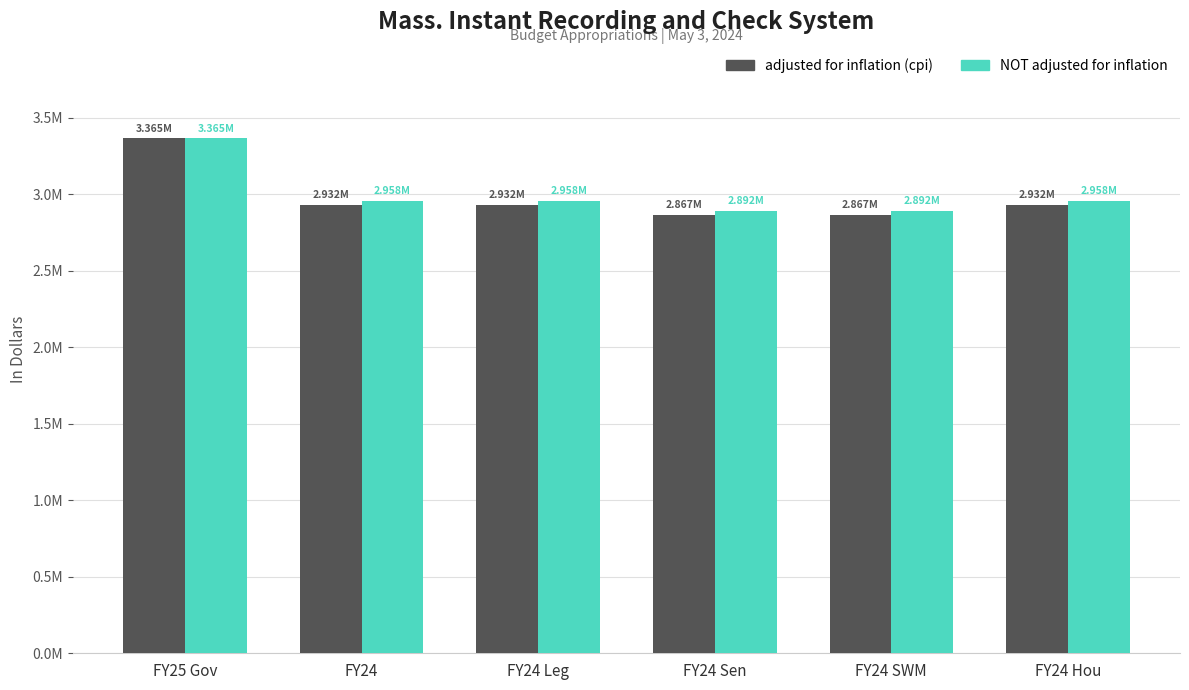

What is the sum of the adjusted for inflation (cpi) values at FY24 and FY24 Leg?

5863236